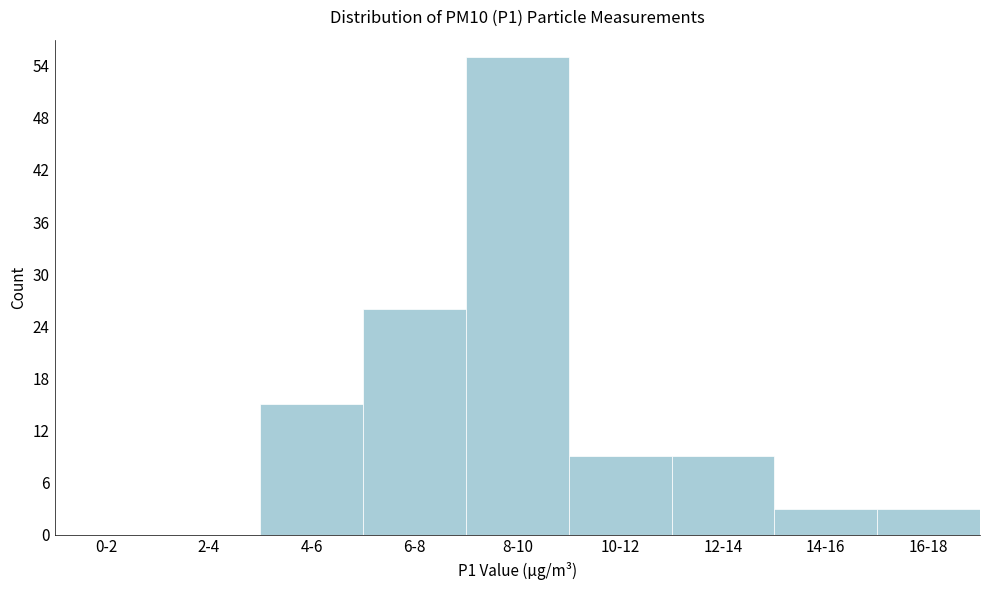

Reading left to right, list all the values displayed in this chart.

0-2=0	2-4=0	4-6=15	6-8=26	8-10=55	10-12=9	12-14=9	14-16=3	16-18=3